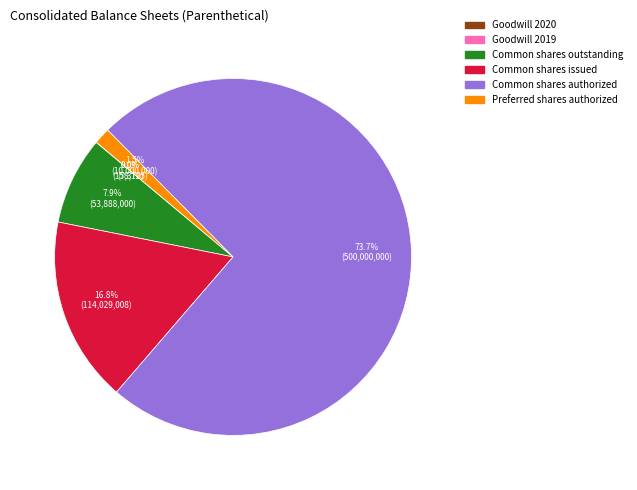

Does Common shares authorized account for over 50% of the chart?

Yes